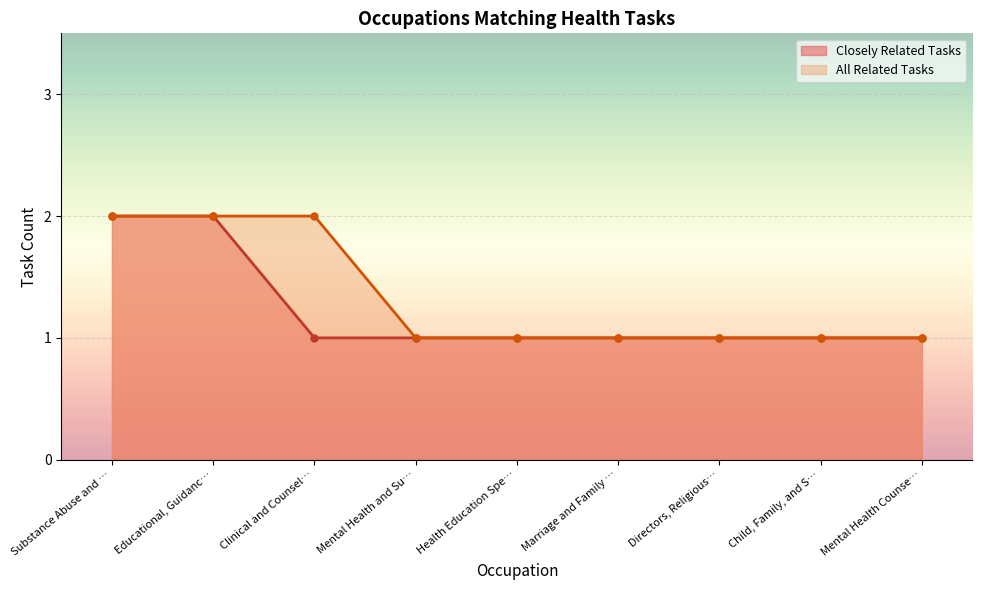

True or false: All Related Tasks and Closely Related Tasks intersect in this chart.

False